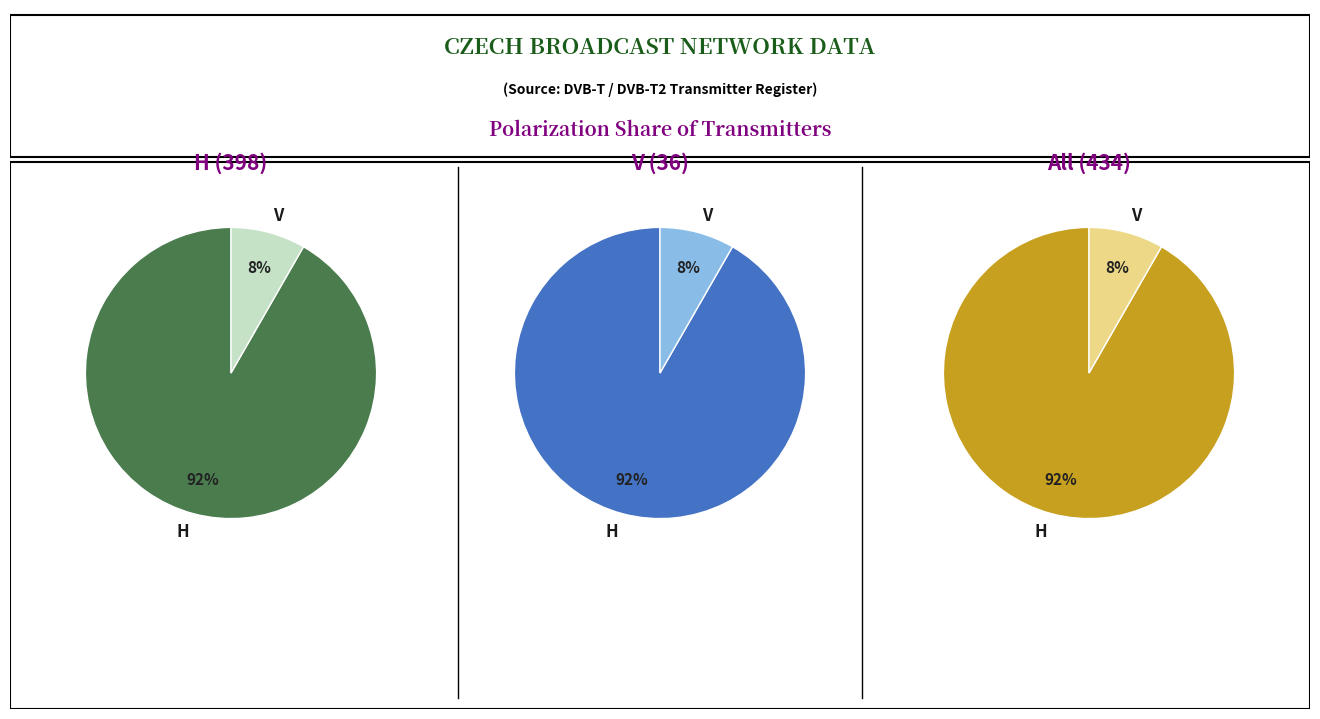

Does any single category account for the majority?

Yes